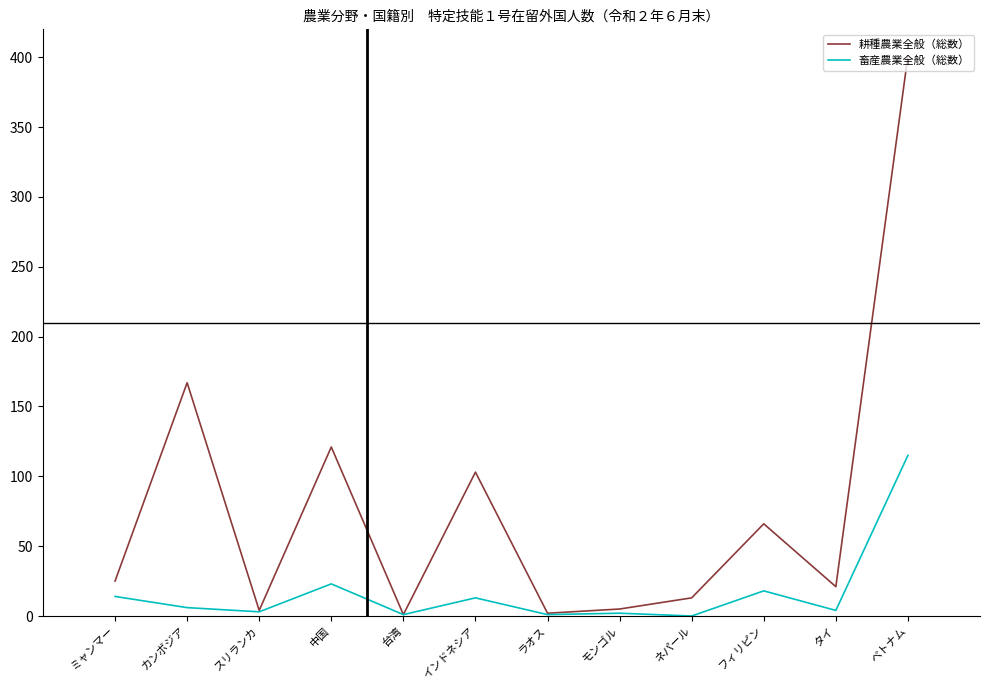

In 耕種農業全般（総数）, how many points are higher than both neighbors (excluding endpoints)?

4